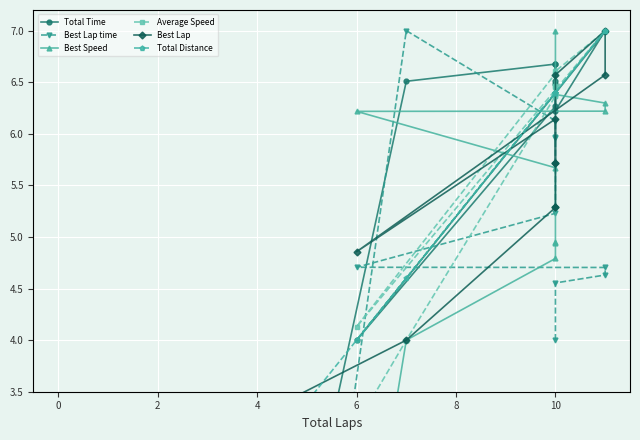

Which series has the widest spread of values?

Best Lap time